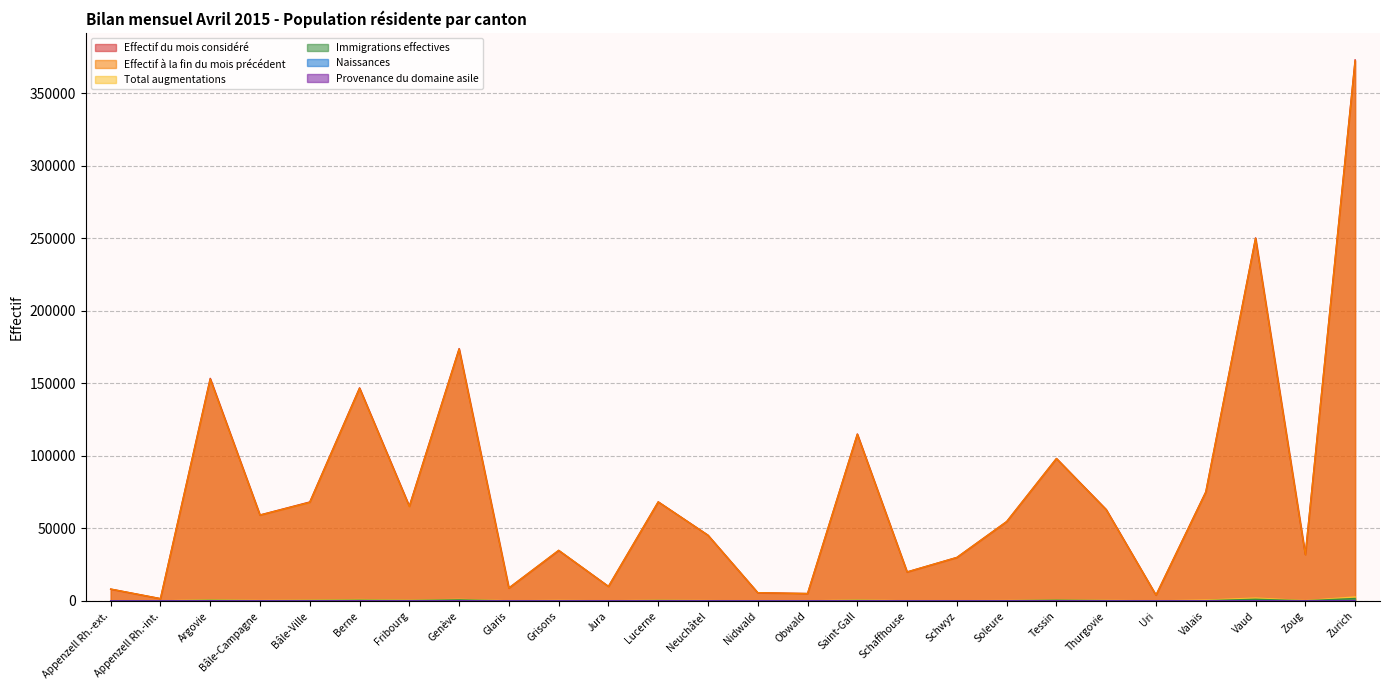

Reading right to left, list all the values displayed in this chart.

Effectif du mois considéré: 373051	32021	250337	75208	4079	63043	98249	54755	30023	20021	115126	5135	5683	45356	68352	10062	34839	8973	173998	65421	146931	68249	59285	153481	1631	8188
Effectif à la fin du mois précédent: 372399	31939	249976	74991	4074	62898	98201	54739	30008	20009	114896	5129	5704	45301	68298	9989	34948	8907	173616	65150	146605	68041	59227	152955	1620	8224
Total augmentations: 2776	224	2008	592	43	394	697	287	173	82	681	25	34	267	507	102	366	92	1097	501	987	566	309	872	15	33
Immigrations effectives: 1716	148	1183	201	9	239	537	161	52	52	355	14	15	164	314	52	98	11	757	294	505	306	167	451	2	13
Naissances: 333	28	187	73	5	43	30	42	21	9	131	1	6	28	41	3	29	11	154	75	142	58	57	143	1	3
Provenance du domaine asile: 68	15	66	28	4	10	44	15	18	5	53	3	2	16	38	19	12	9	46	19	74	6	23	39	5	2